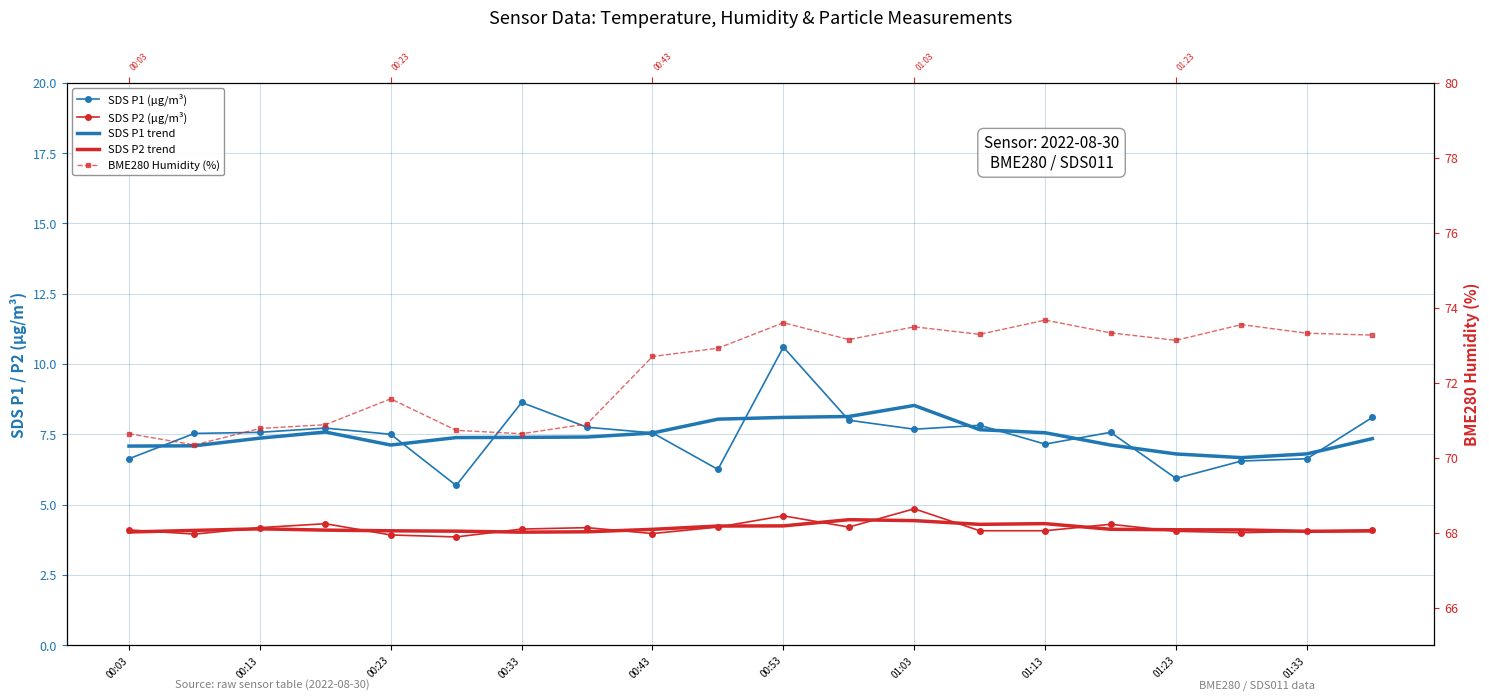

How many series are shown in this chart?

5